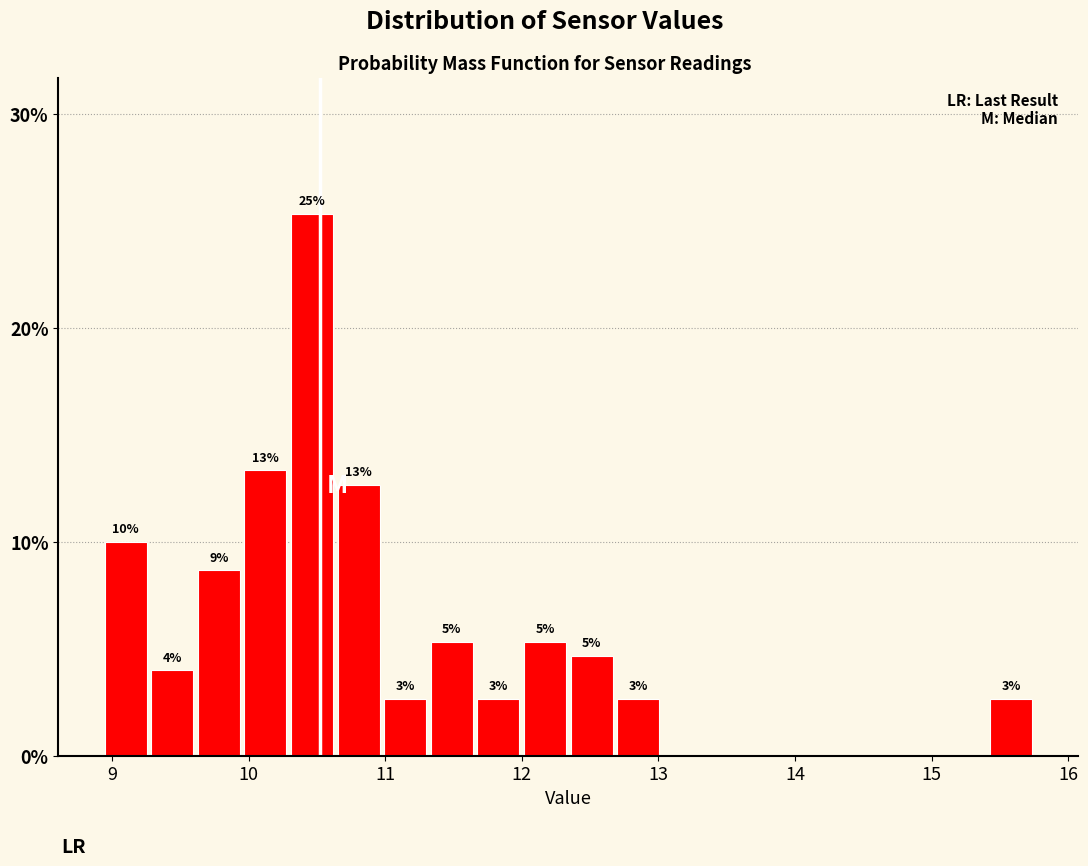

Read against the x-axis, roughly where is the centre of the tallest bar?

10.5